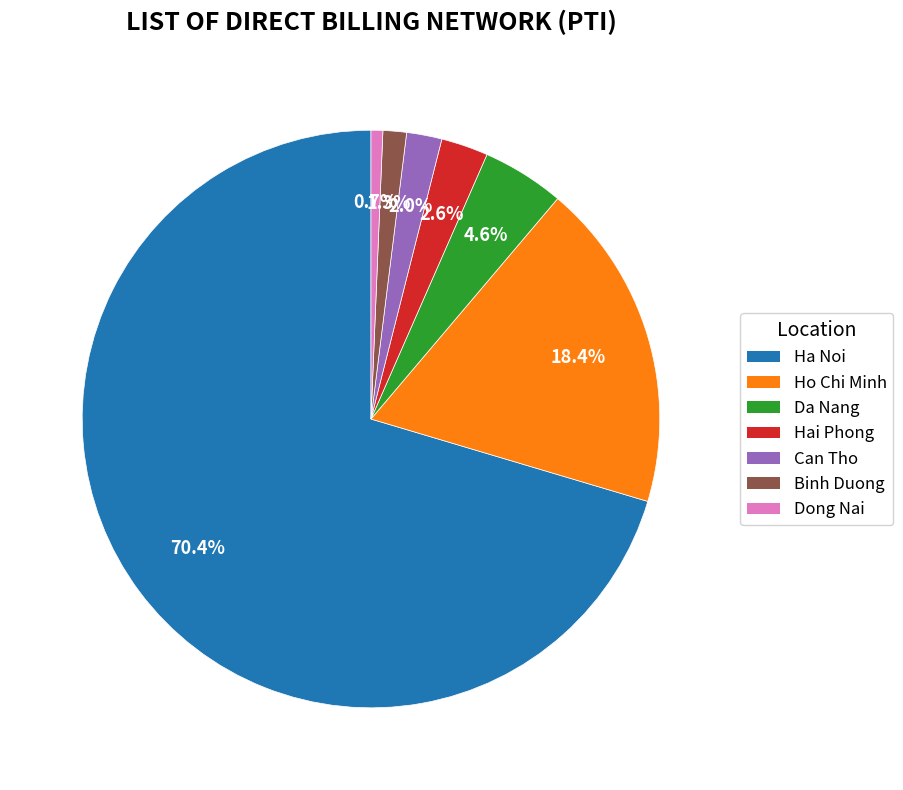

Combined, do Ha Noi and Can Tho account for over 50%?

Yes